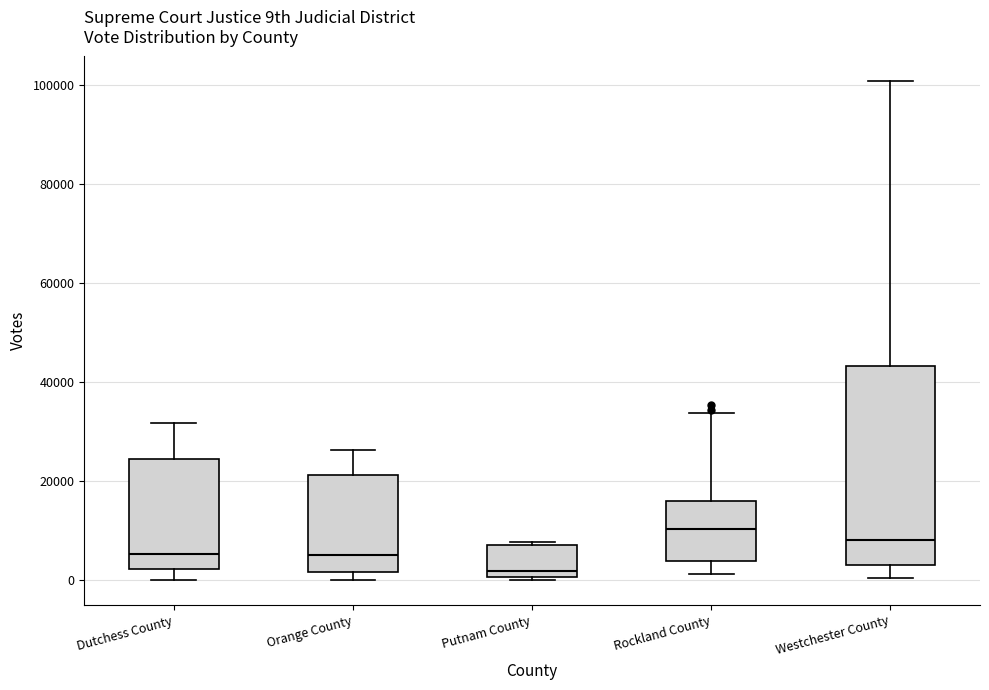

Where is the upper edge of the box for Rockland County on the y-axis? The values are not printed on the chart, so give them approximately, as read against the axis.

16000